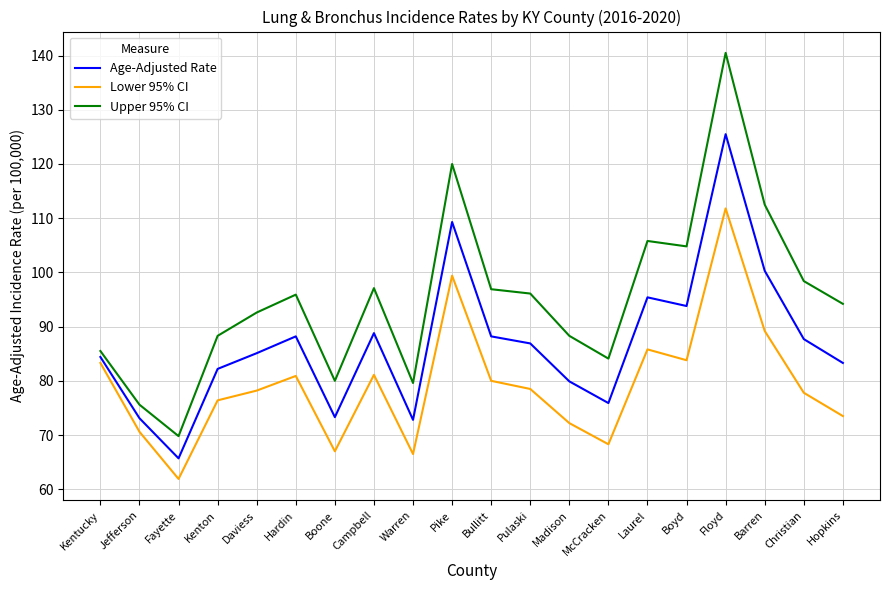

What position from the right is Hopkins?

1